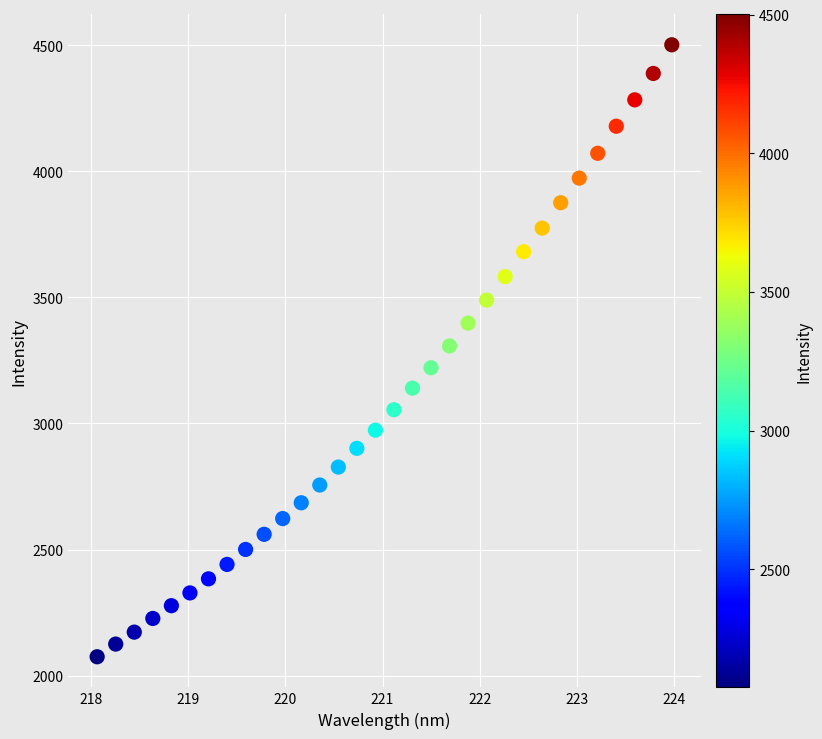

What is the range of Y values (max minus min)?

2426.2